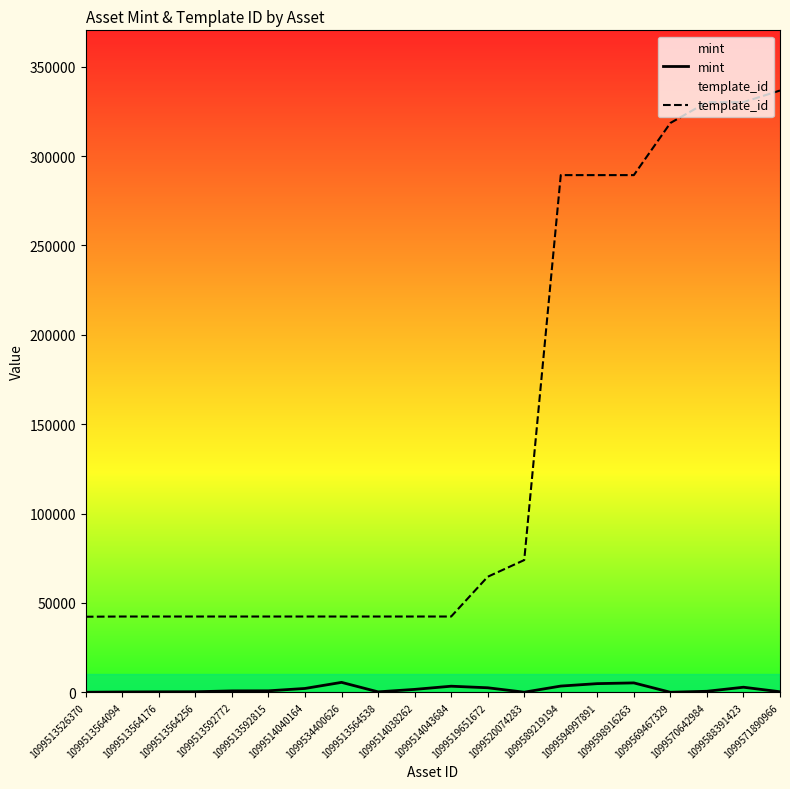

What is the difference between the highest and lowest values at 1099598916263?

284033